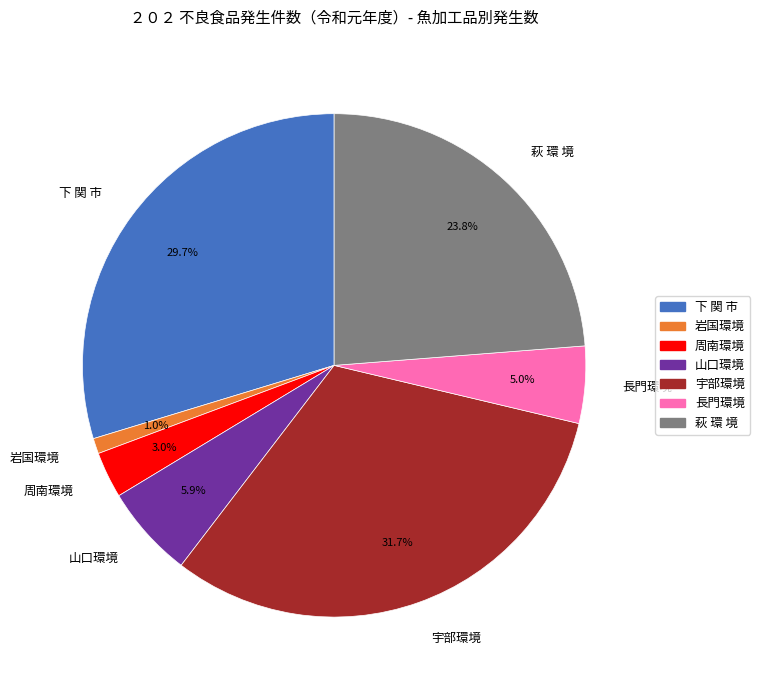

What percentage is NOT represented by 下 関 市?

70.3%